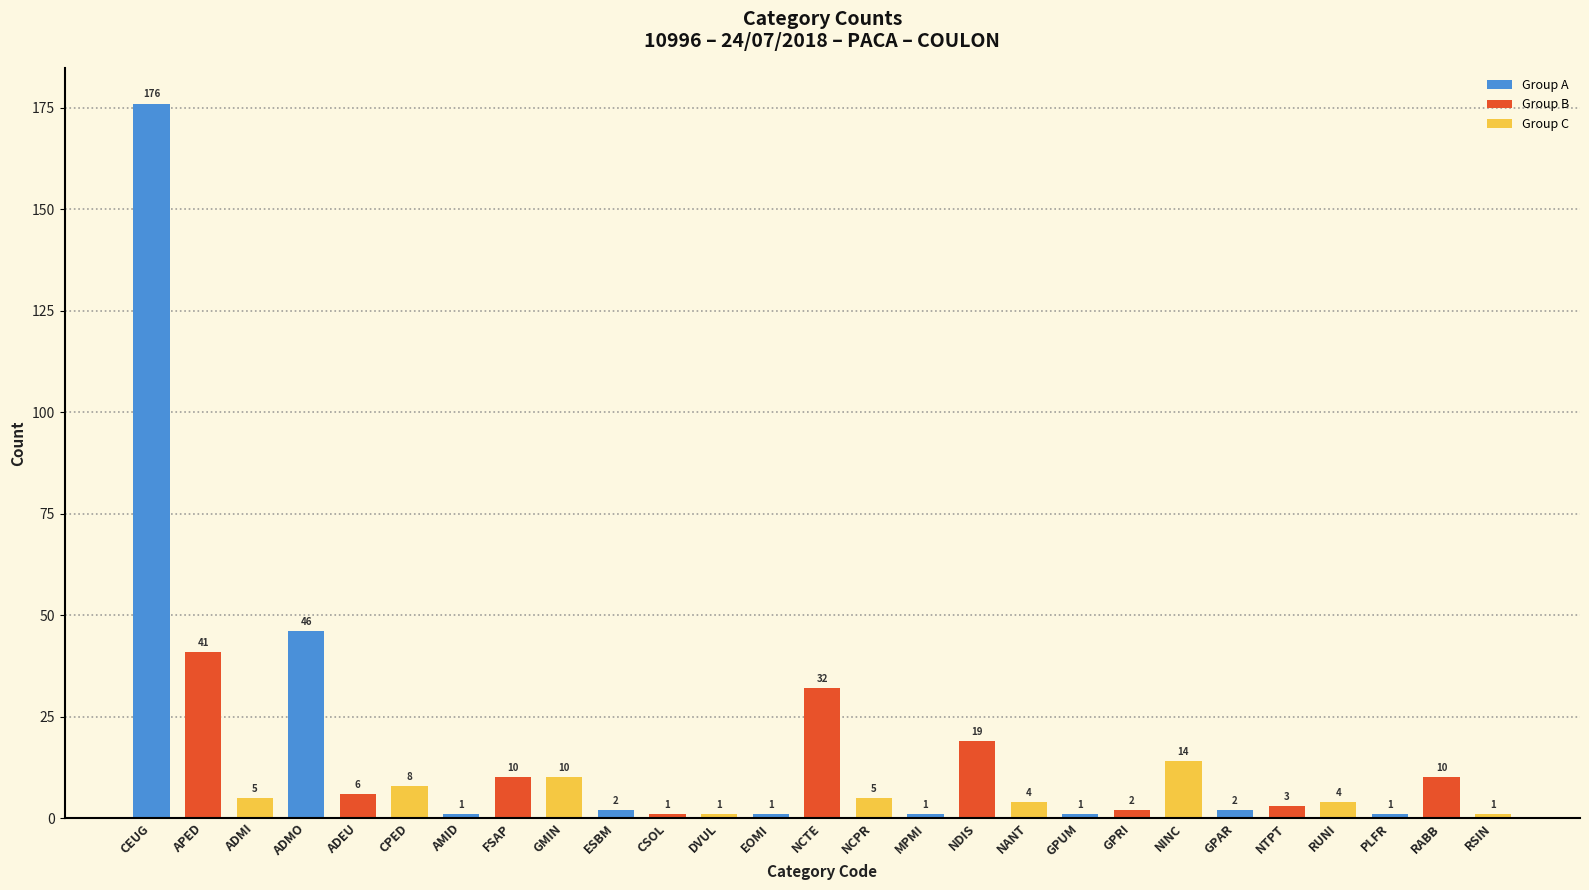

Count the number of data series in this chart.

1